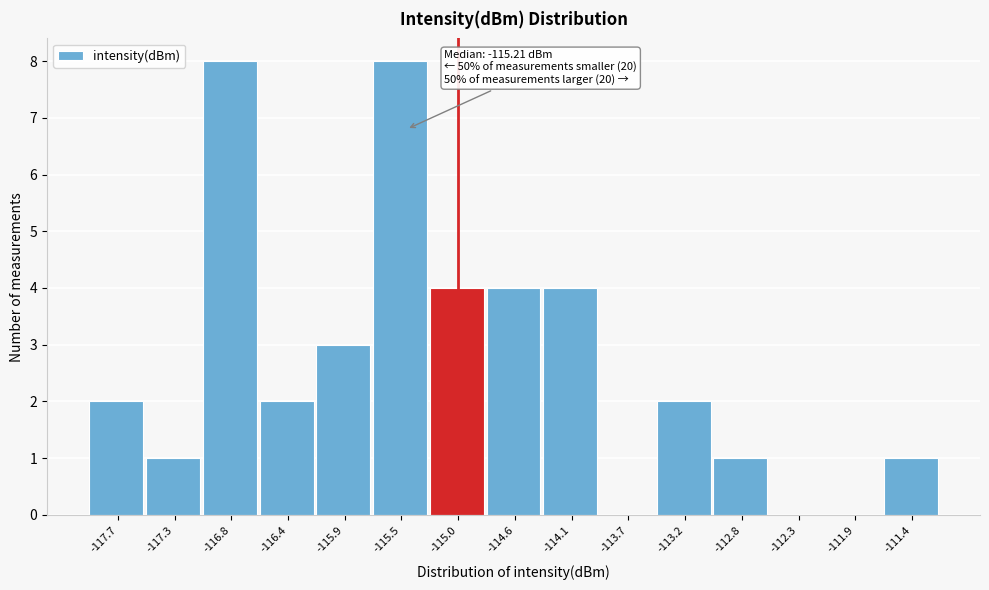

Reading right to left, list all the values displayed in this chart.

-111.4=1	-111.9=0	-112.3=0	-112.8=1	-113.2=2	-113.7=0	-114.1=4	-114.6=4	-115.0=4	-115.5=8	-115.9=3	-116.4=2	-116.8=8	-117.3=1	-117.7=2